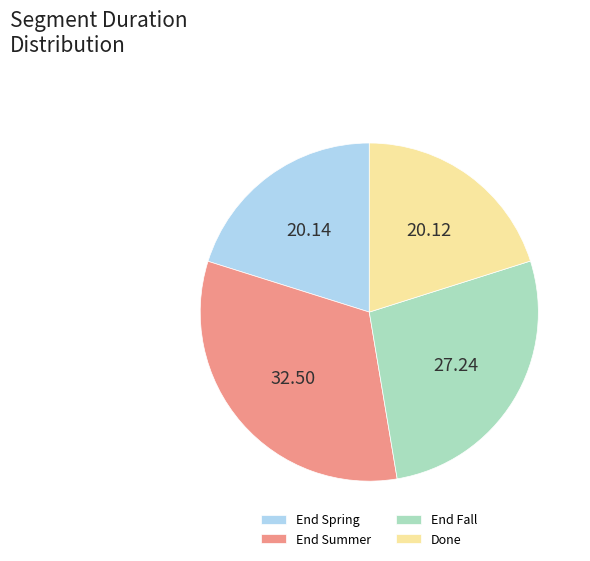

Do End Fall and End Summer together represent more than half of the pie?

Yes